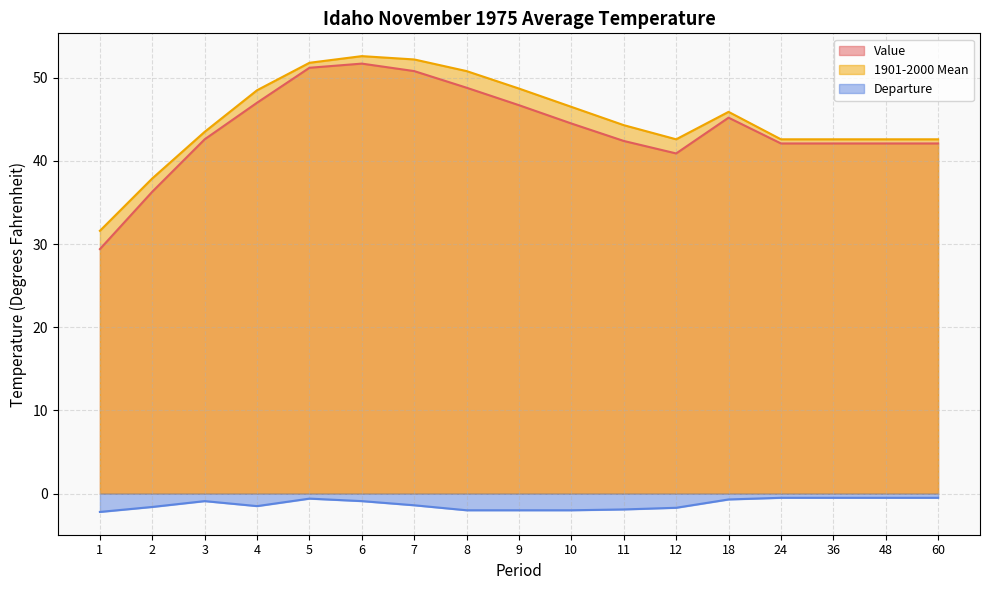

Reading right to left, what are all the values shown in this chart?

Value: 60=42.1	48=42.1	36=42.1	24=42.1	18=45.2	12=40.9	11=42.4	10=44.5	9=46.7	8=48.8	7=50.8	6=51.7	5=51.2	4=47.0	3=42.6	2=36.3	1=29.4
1901-2000 Mean: 60=42.6	48=42.6	36=42.6	24=42.6	18=45.9	12=42.6	11=44.3	10=46.5	9=48.7	8=50.8	7=52.2	6=52.6	5=51.8	4=48.5	3=43.5	2=37.9	1=31.6
Departure: 60=-0.5	48=-0.5	36=-0.5	24=-0.5	18=-0.7	12=-1.7	11=-1.9	10=-2.0	9=-2.0	8=-2.0	7=-1.4	6=-0.9	5=-0.6	4=-1.5	3=-0.9	2=-1.6	1=-2.2